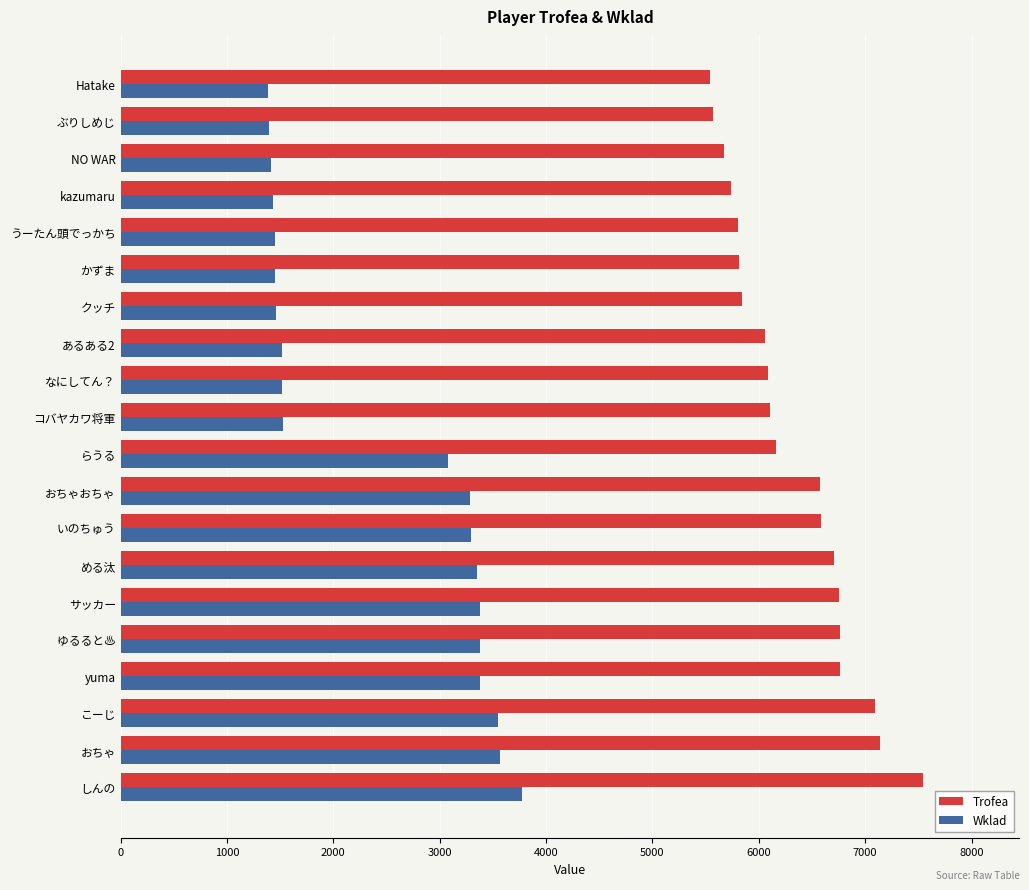

True or false: Wklad has a value of 5740 at める汰.

False